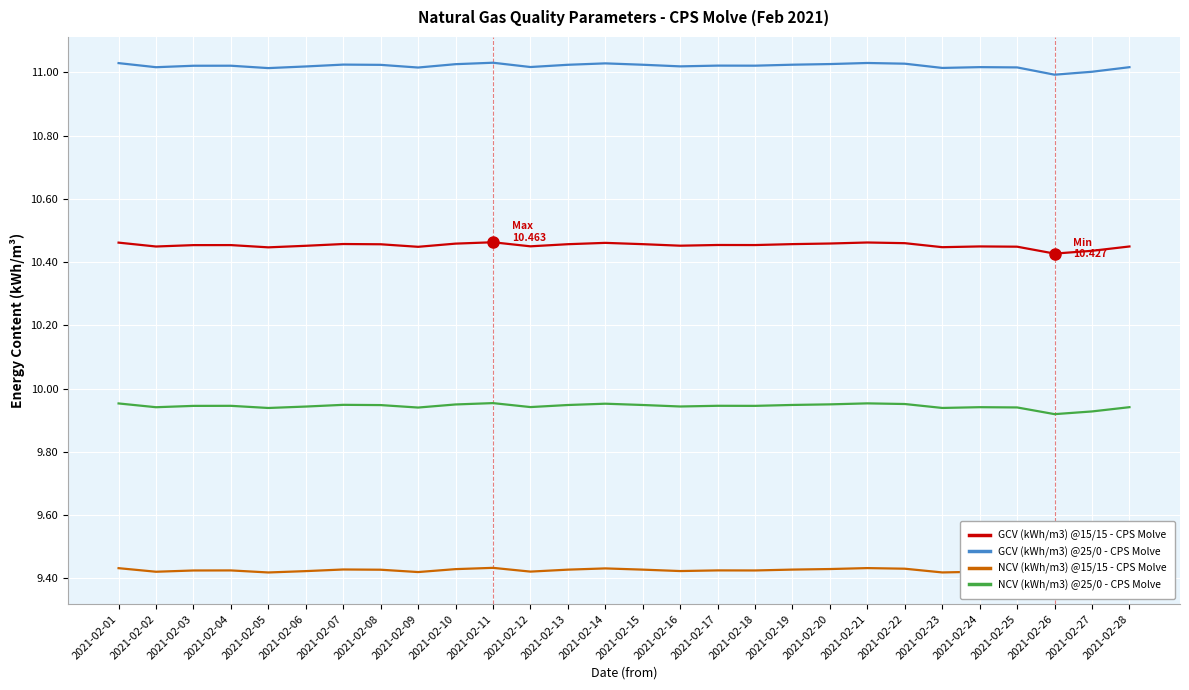

True or false: GCV (kWh/m3) @25/0 - CPS Molve and GCV (kWh/m3) @15/15 - CPS Molve cross at least once.

False